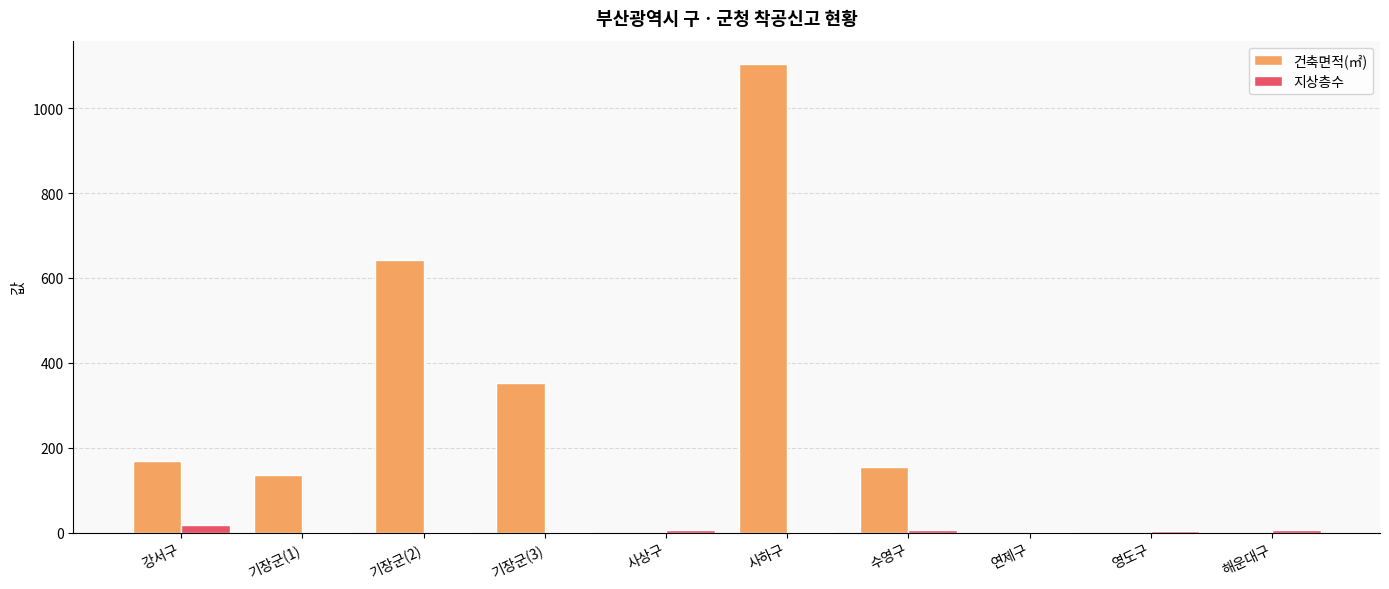

What is the sum of all 건축면적(㎡) values?

2558.8